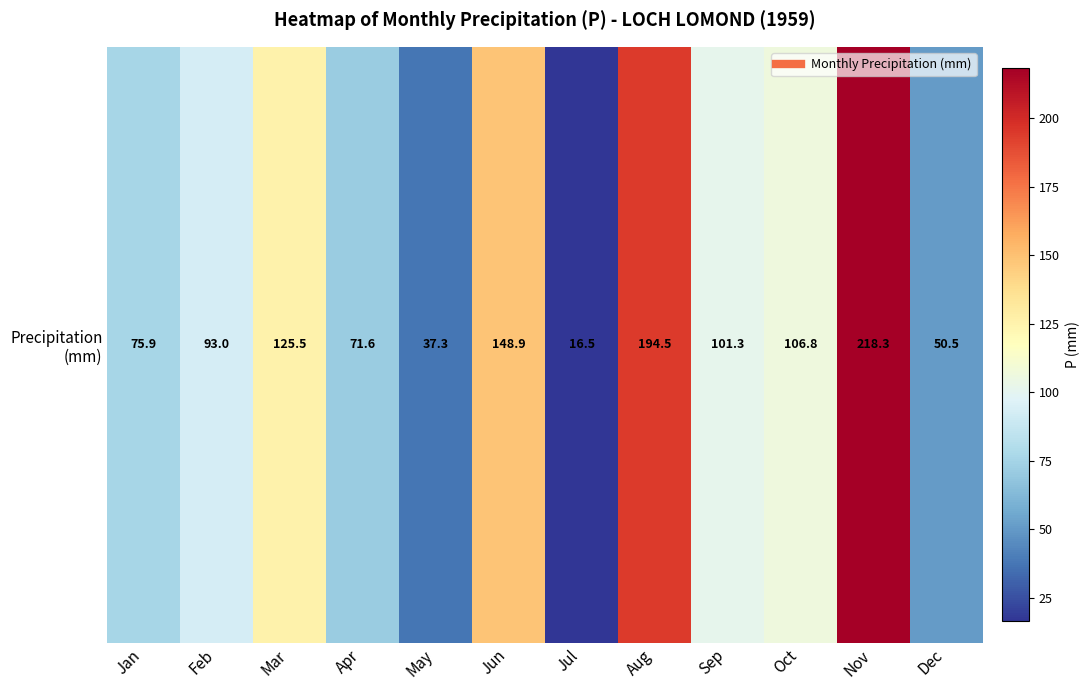

What is the average value?

103.3